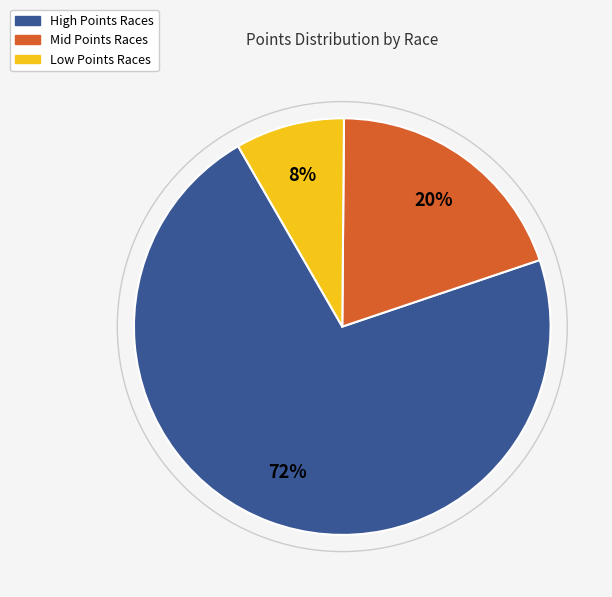

To the nearest percent, what is the average slice percentage?

33%